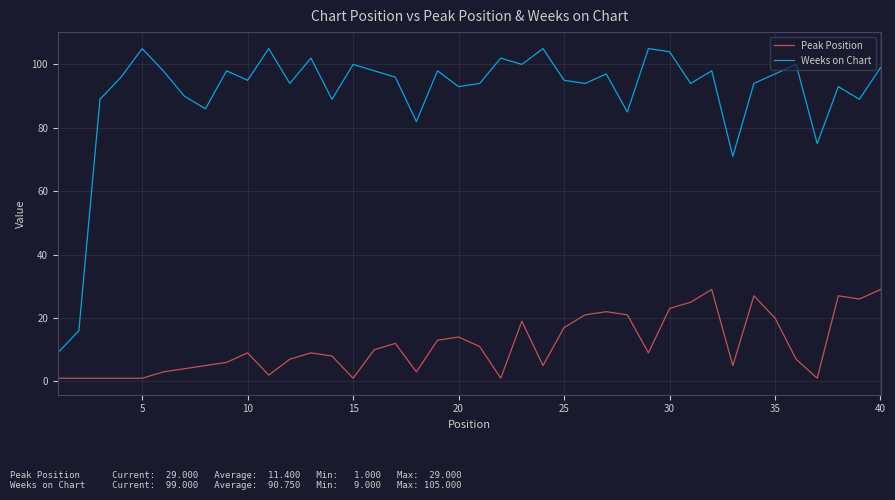

What is the lowest value of the Peak Position series?

1